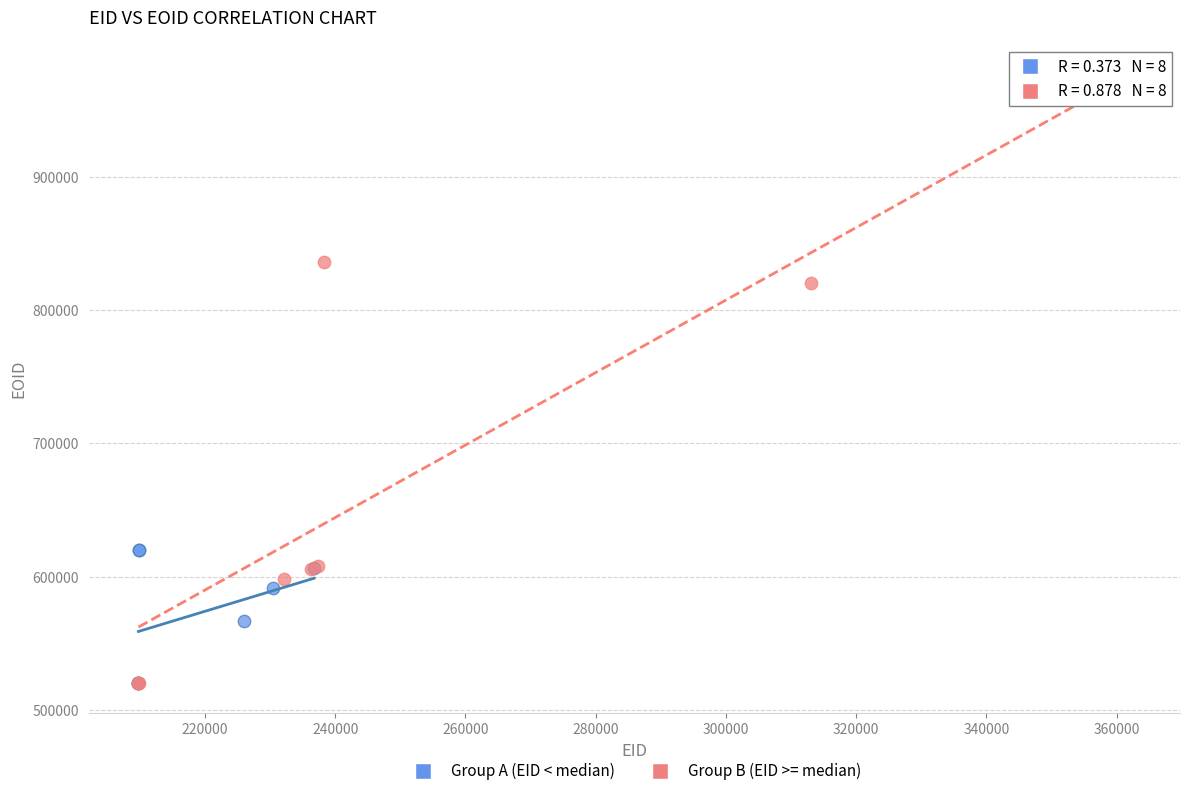

Which series reaches the maximum Y coordinate?

Group B (EID >= median)